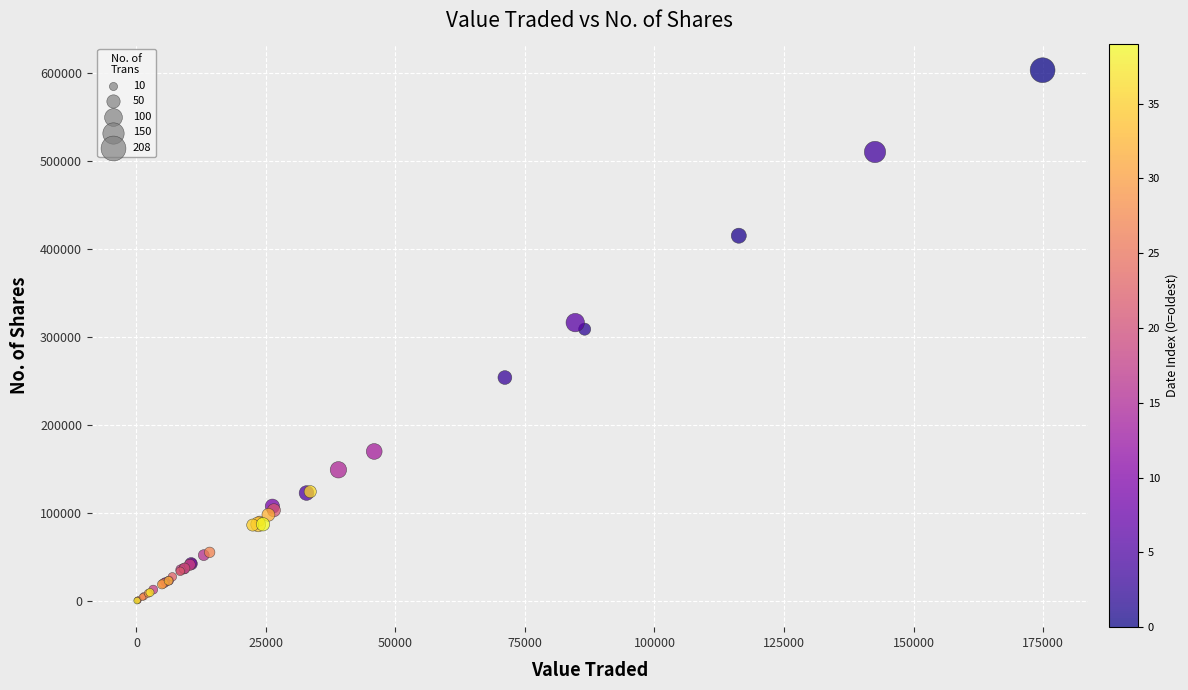

What Y value in the scatter plot is closest to 301840?

308933